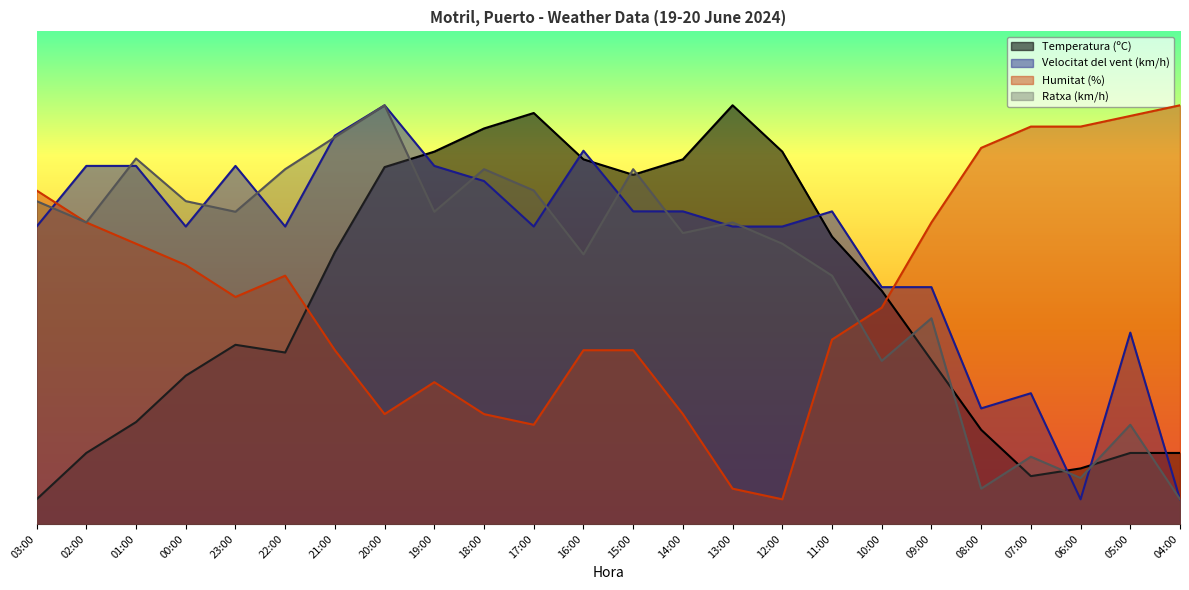

Which category has the highest value in the Velocitat del vent (km/h) series?

20:00